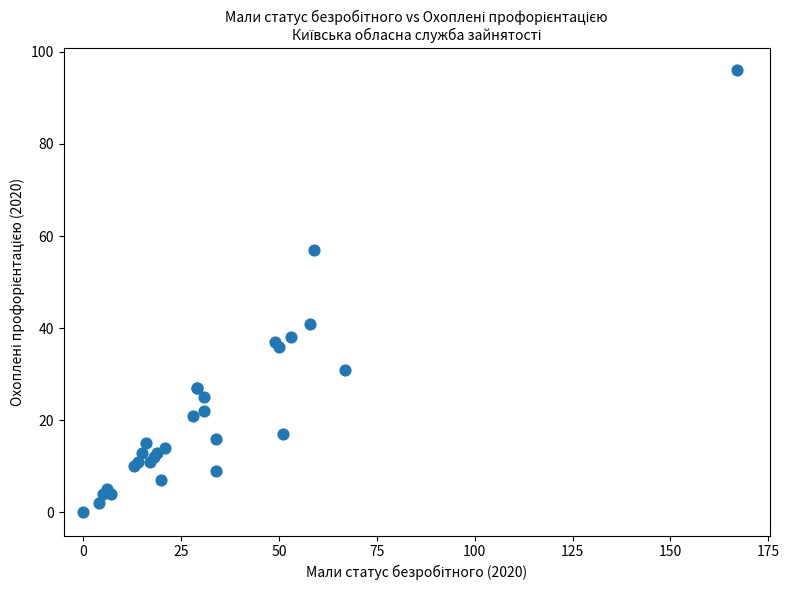

What Y value in the scatter plot is closest to 48?

41